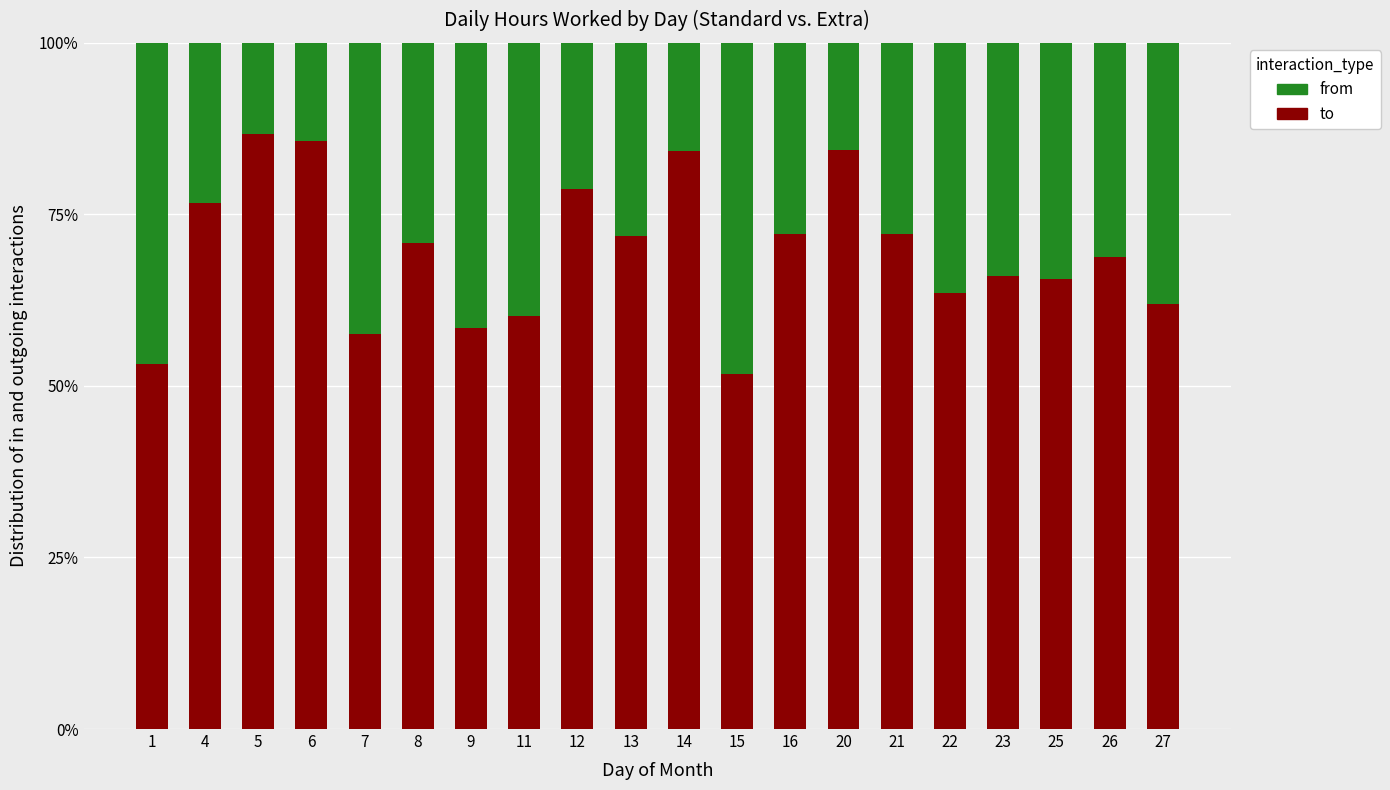

What is the sum of all to values?

1390.5